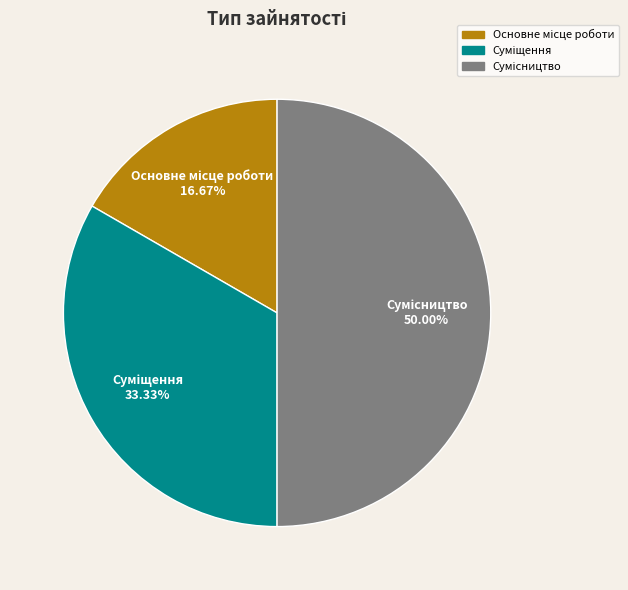

Approximately how many times larger is the value at Суміщення compared to Сумісництво?

0.7